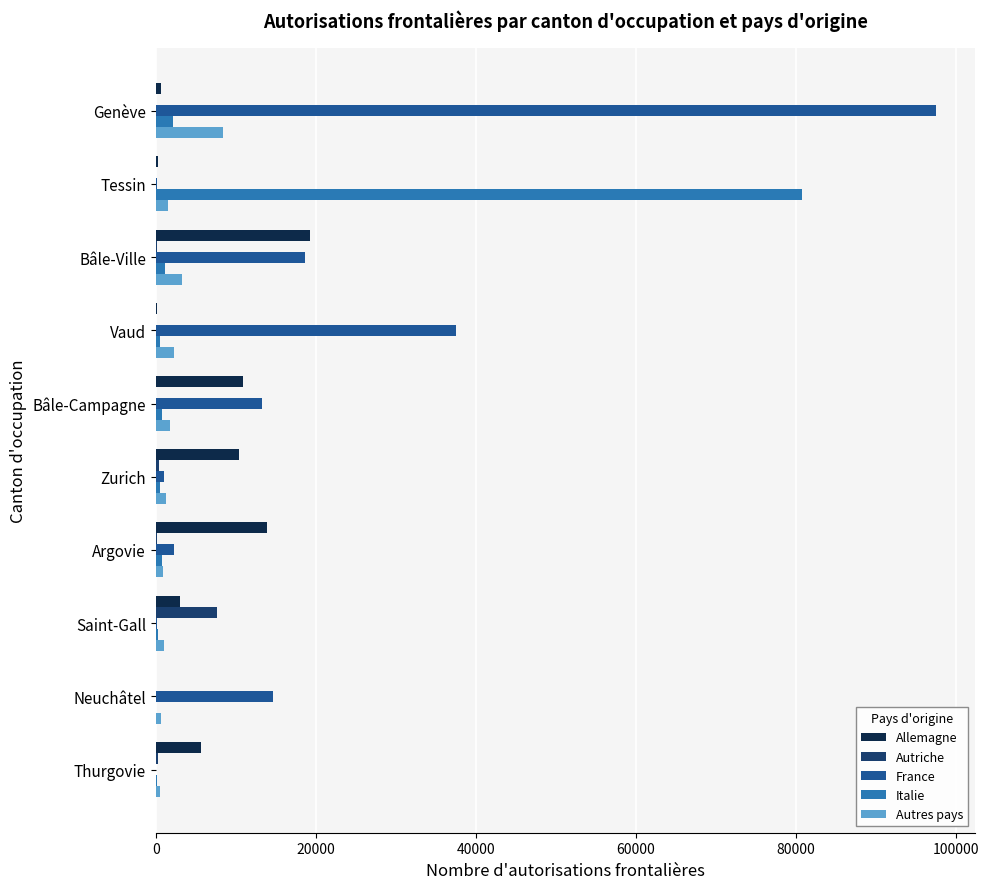

The value of France at Vaud is 23392. True or false?

False